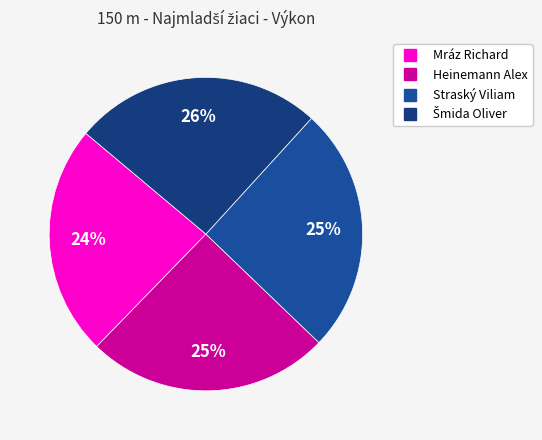

To the nearest percent, what is the combined percentage of Heinemann Alex and Mráz Richard?

49%